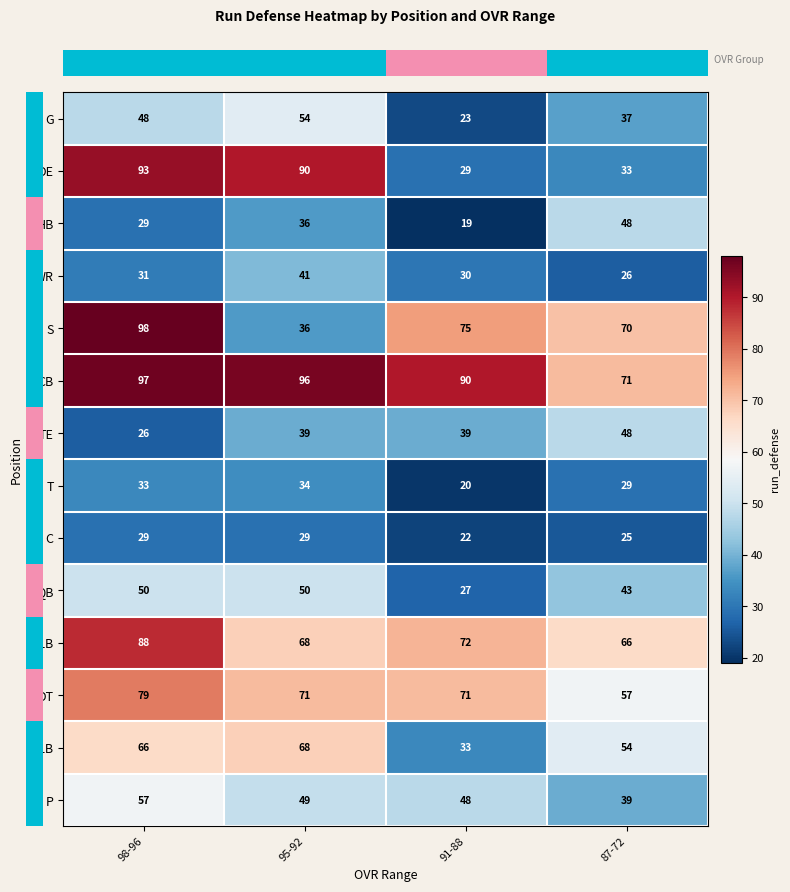

What is the difference between the C values at 87-72 and 98-96?

4